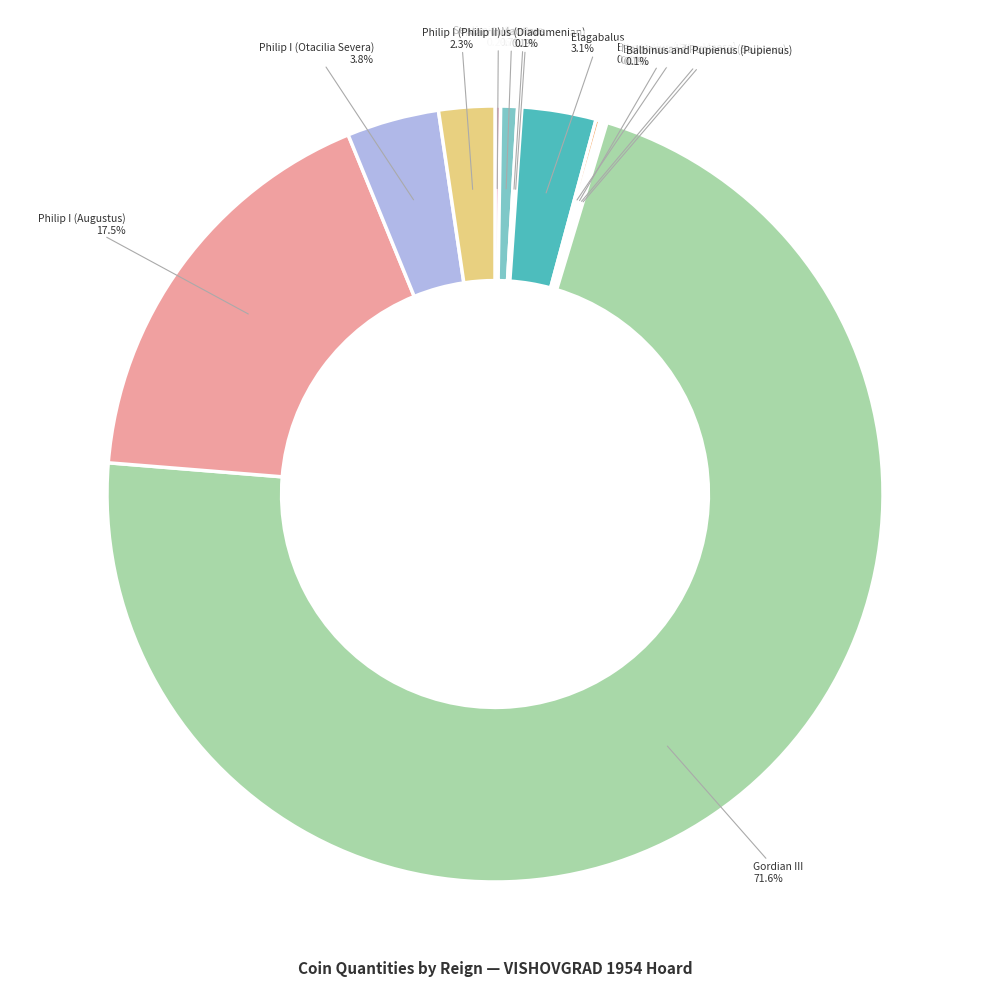

Rank the categories by value from lowest to highest.

Macrinus (Diadumenian), Balbinus and Pupienus (Balbinus), Macrinus, Maximinus I Thrax, Balbinus and Pupienus (Pupienus), Elagabalus (Julia Maesa), Septimius Severus, Caracalla, Philip I (Philip II), Elagabalus, Philip I (Otacilia Severa), Philip I (Augustus), Gordian III